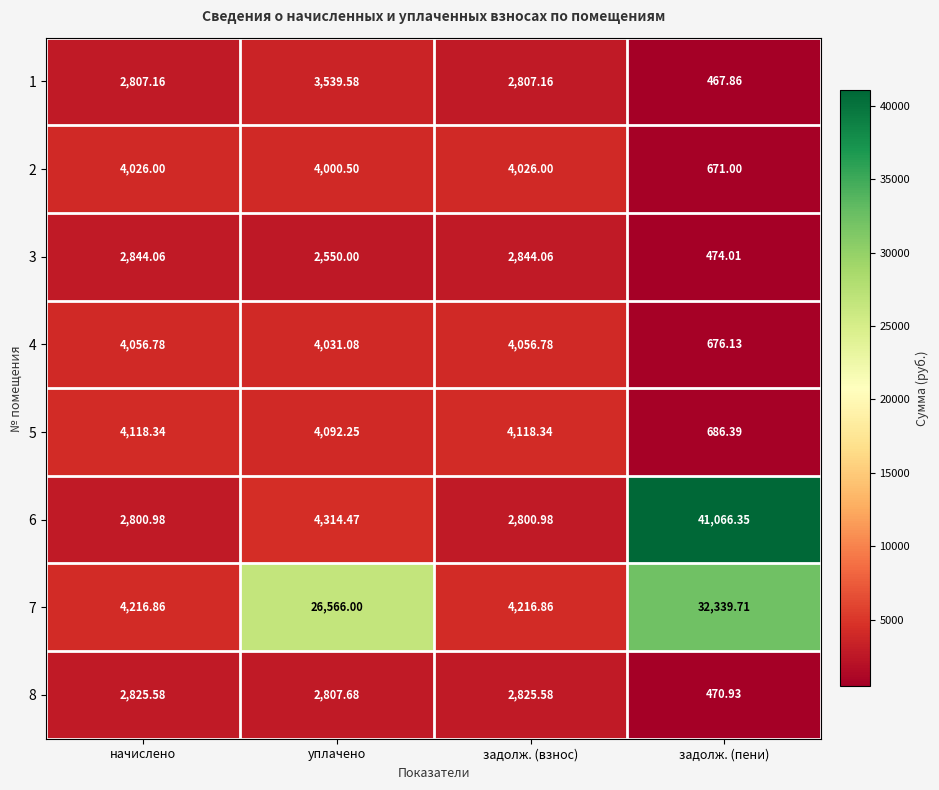

Which label corresponds to the smallest value in the chart?

задолж. (пени)